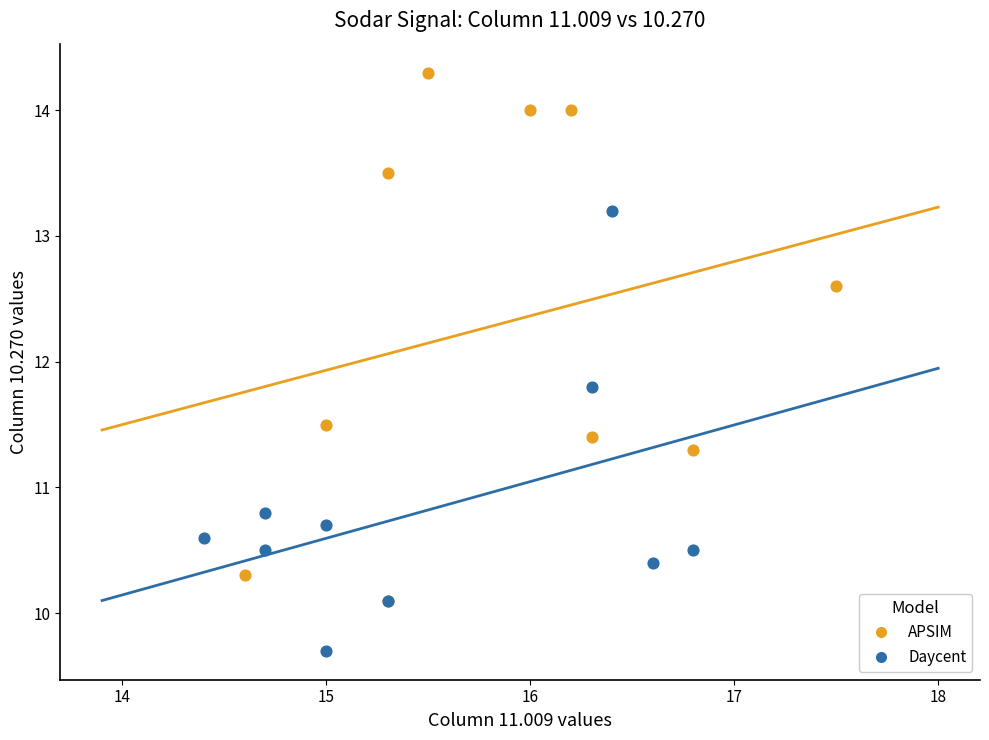

Which series contains the highest Y value?

APSIM